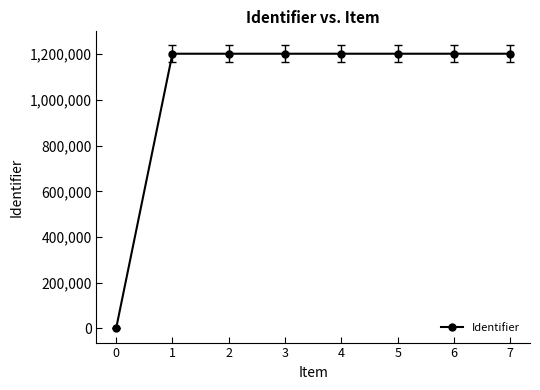

Count the number of data series in this chart.

1